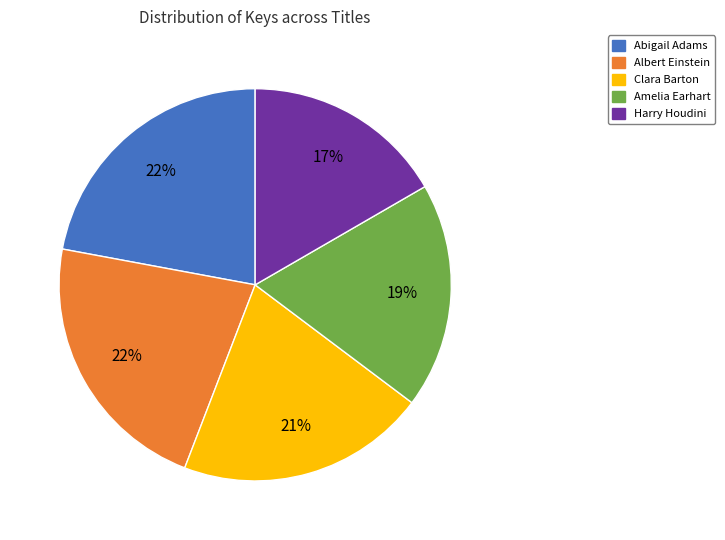

Do Abigail Adams and Albert Einstein together represent more than half of the pie?

No